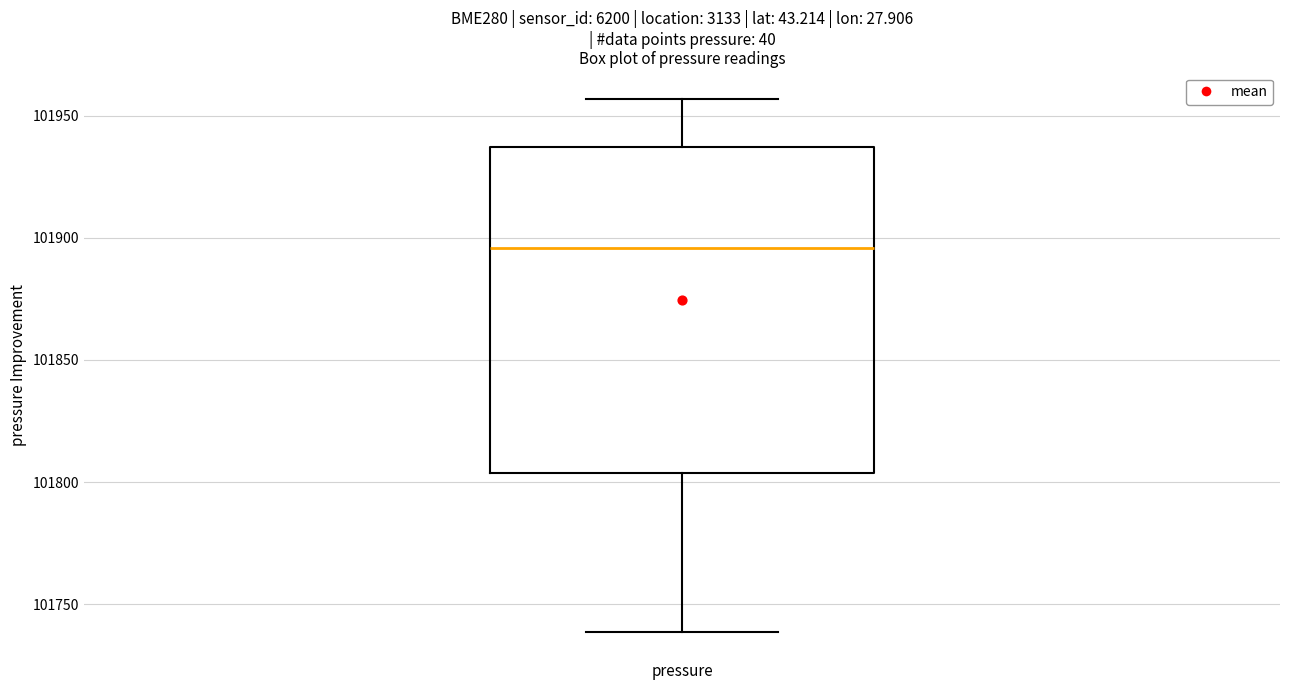

Transcribe this box plot: give where the median line is, the range the box spans, and where the two whiskers end, as read against the y-axis. The values are not printed on the chart, so give them approximately, as read against the axis.

median 101895, box 101805 to 101935, whiskers 101740 to 101955